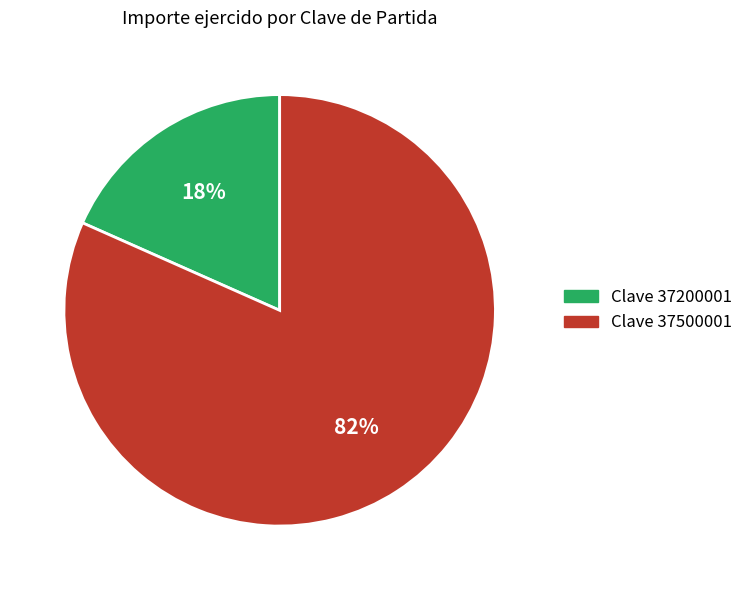

How many segments does this pie chart have?

2